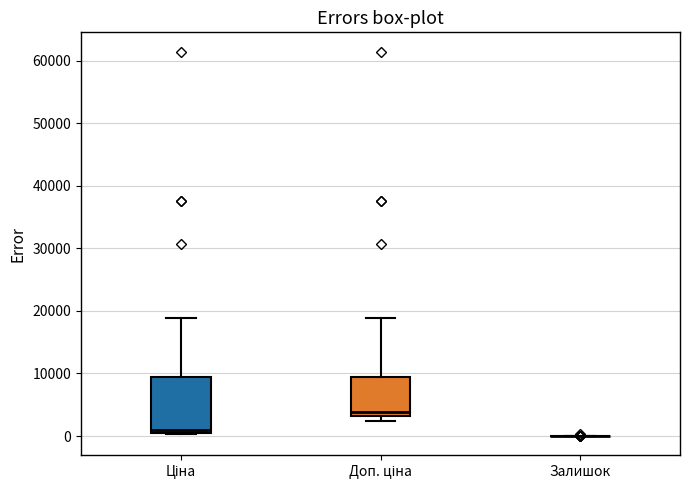

Reading left to right, transcribe this box plot: for each box, give where its median line is, the range the box spans, and where its two whiskers end, as read against the y-axis. The values are not printed on the chart, so give them approximately, as read against the axis.

Ціна: median 1000 (just above the box's lower edge), box 1000 to 9000, whiskers 0 to 19000
Доп. ціна: median 4000, box 3000 to 9000, whiskers 2000 to 19000
Залишок: box collapsed to a line at 0, whiskers 0 to 0